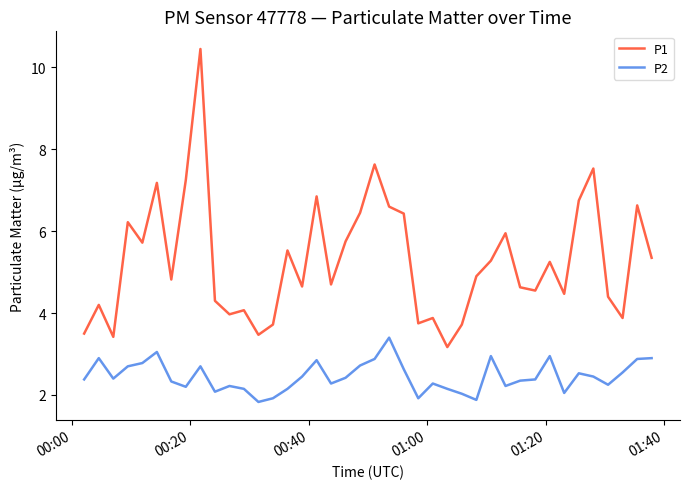

What is the maximum value for P2?

3.4